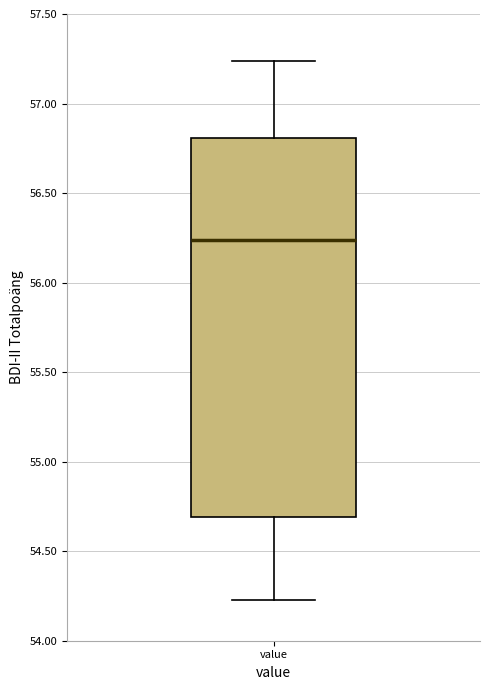

Transcribe this box plot: give where the median line is, the range the box spans, and where the two whiskers end, as read against the y-axis. The values are not printed on the chart, so give them approximately, as read against the axis.

median 56.25, box 54.70 to 56.80, whiskers 54.25 to 57.25